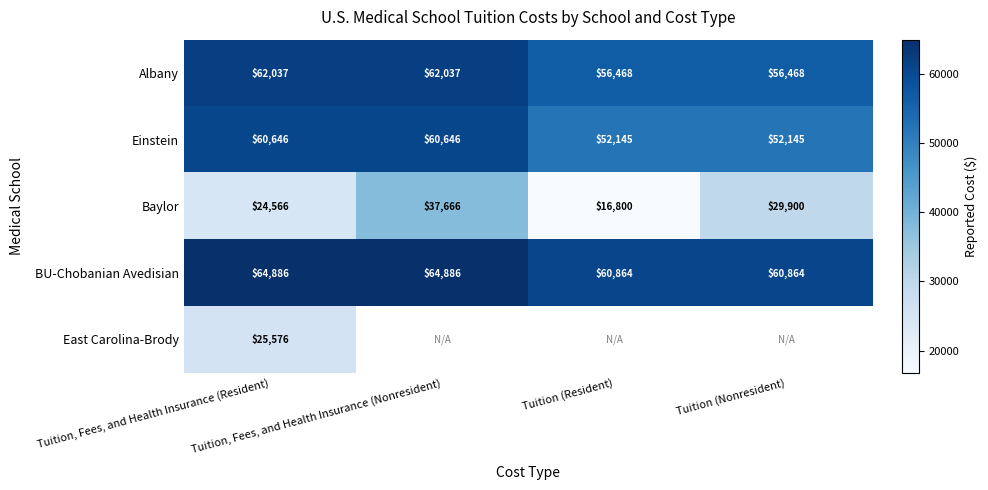

What is the difference between the maximum and second lowest values in the Einstein series?

8501